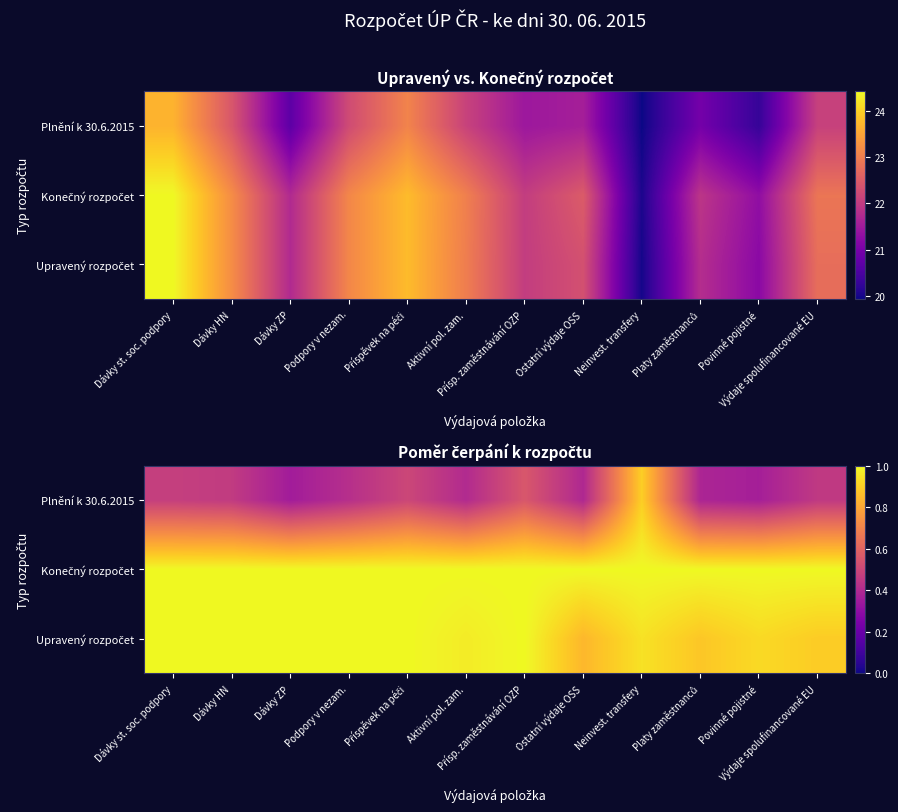

What is the sum of all Konečný rozpočet values?

12.0